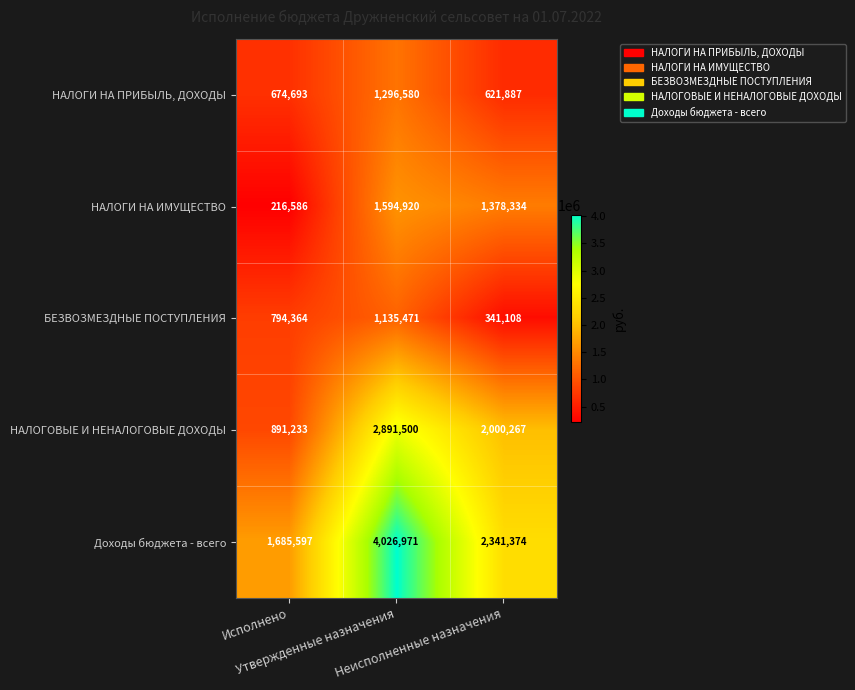

How many БЕЗВОЗМЕЗДНЫЕ ПОСТУПЛЕНИЯ values are between 341108 and 1135471?

3